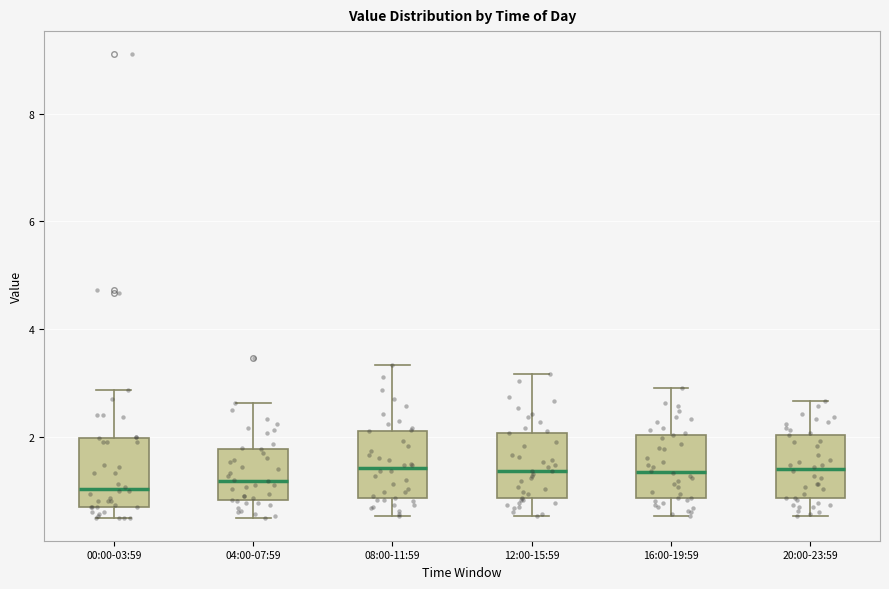

Reading left to right, transcribe this box plot: for each box, give where its median line is, the range the box spans, and where its two whiskers end, as read against the y-axis. The values are not printed on the chart, so give them approximately, as read against the axis.

00:00-03:59: median 1.0, box 0.8 to 2.0, whiskers 0.6 to 2.8
04:00-07:59: median 1.2, box 0.8 to 1.8, whiskers 0.6 to 2.6
08:00-11:59: median 1.4, box 0.8 to 2.2, whiskers 0.6 to 3.4
12:00-15:59: median 1.4, box 0.8 to 2.0, whiskers 0.6 to 3.2
16:00-19:59: median 1.4, box 0.8 to 2.0, whiskers 0.6 to 3.0
20:00-23:59: median 1.4, box 0.8 to 2.0, whiskers 0.6 to 2.6